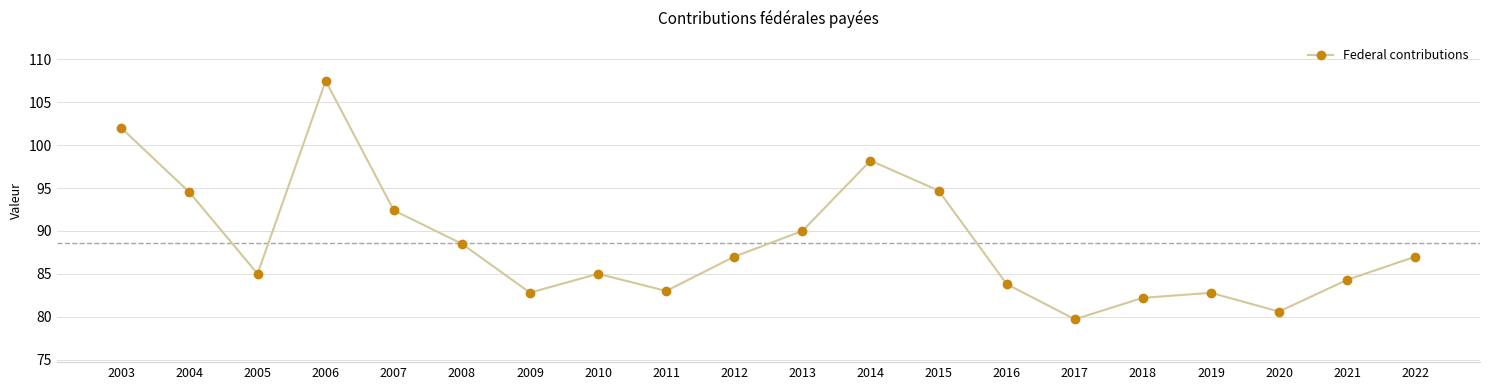

What value does the data have at 2014?

98.2